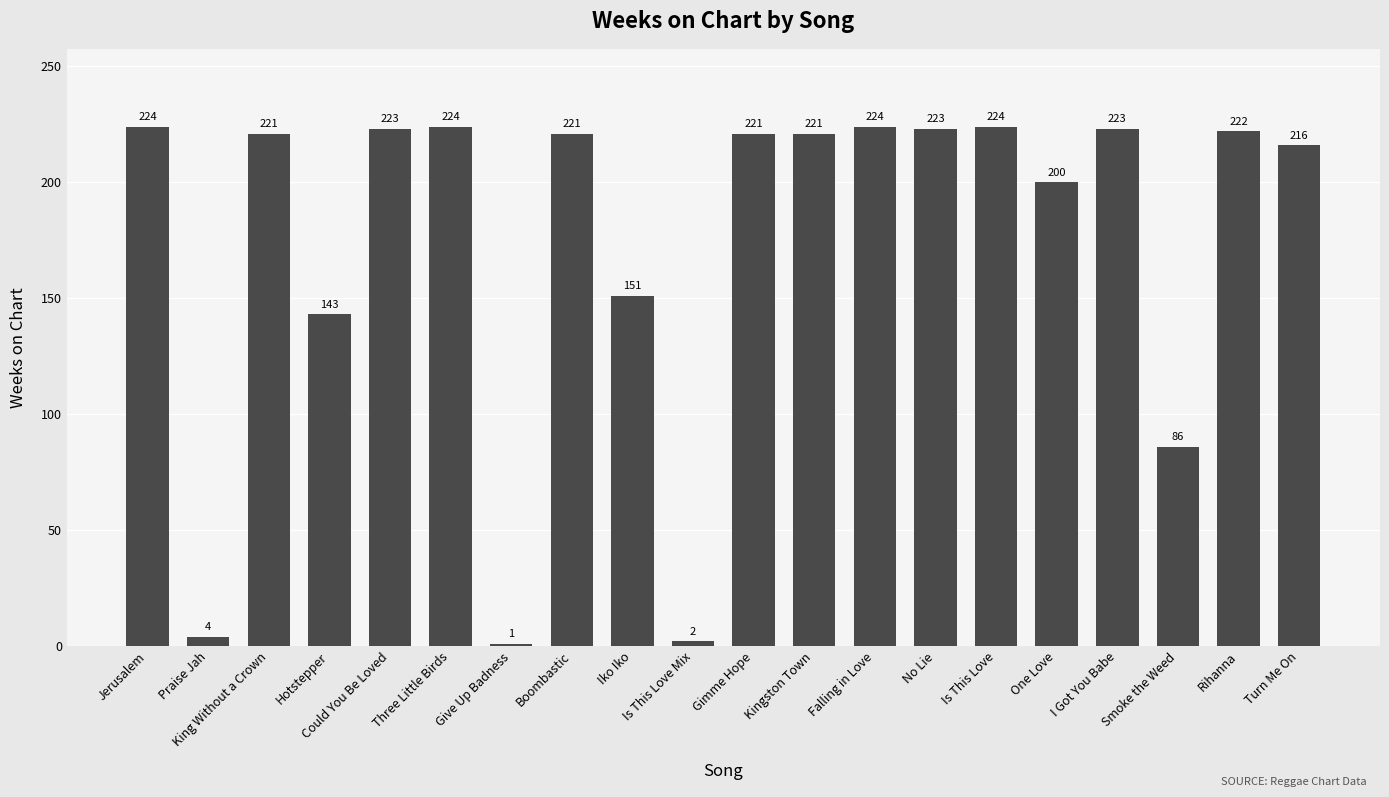

Which category has the lowest value across all series?

Give Up Badness